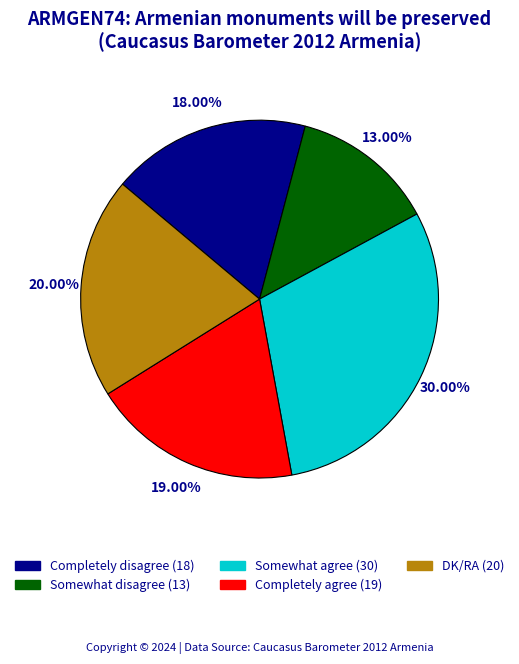

How many slices are in this pie chart?

5